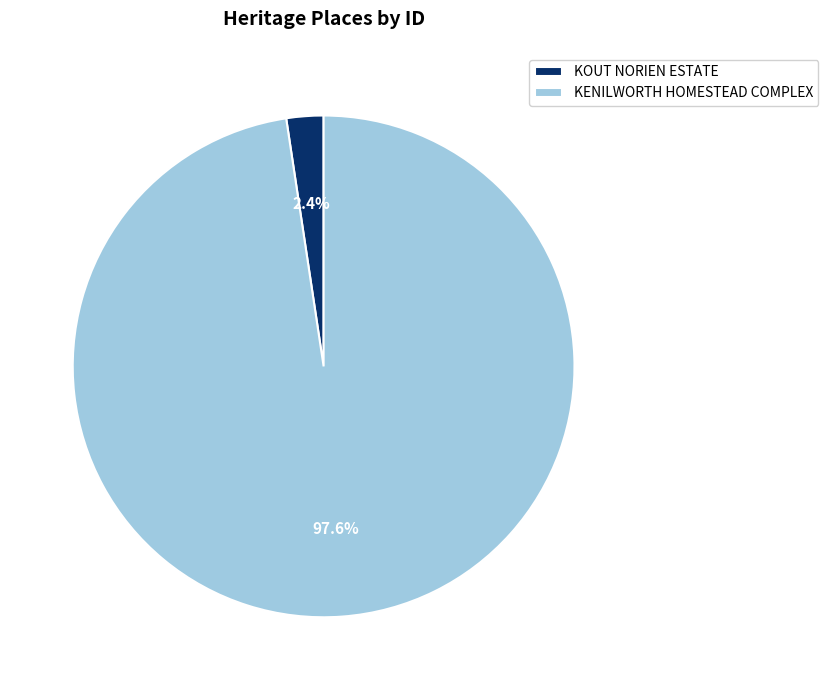

What percentage is NOT represented by KENILWORTH HOMESTEAD COMPLEX?

2.4%